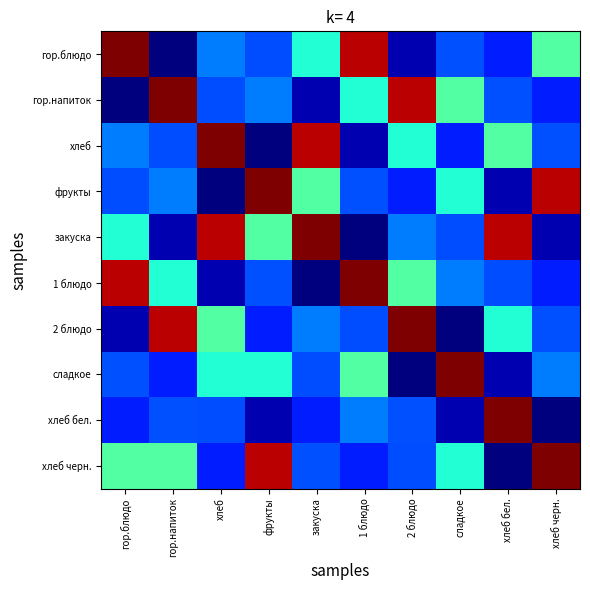

How many distinct data groups are displayed?

10